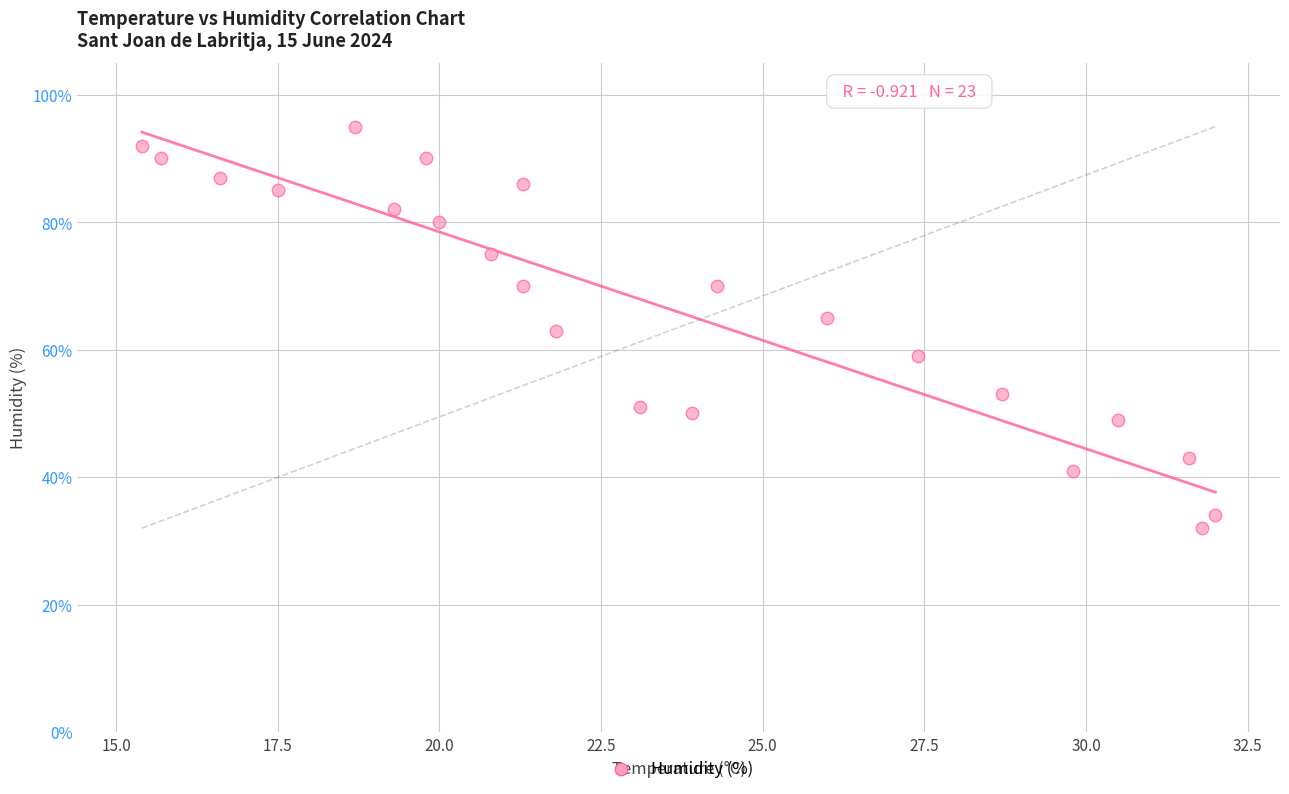

What is the range of Y values (max minus min)?

63